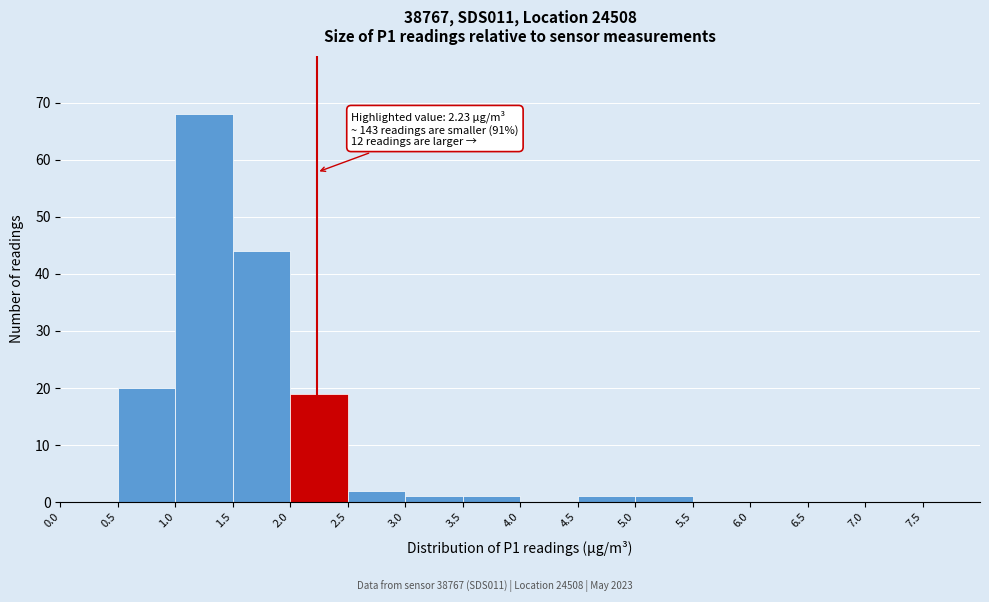

Over which range of the x-axis is the bar tallest?

1.0 to 1.5